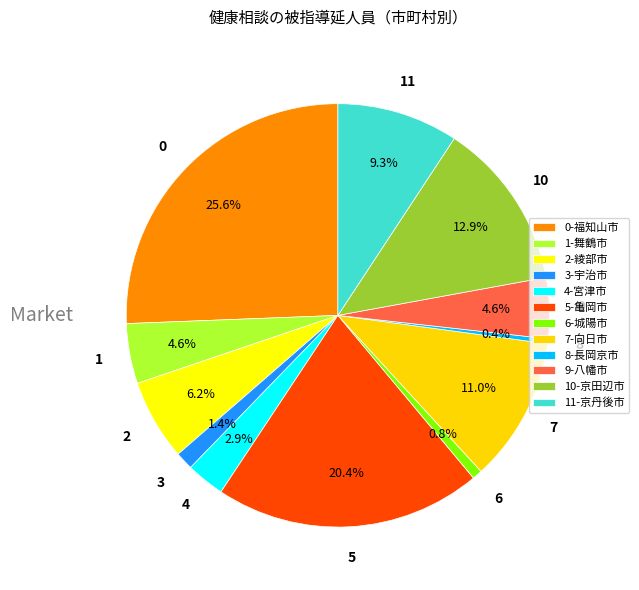

How many slices are in this pie chart?

12